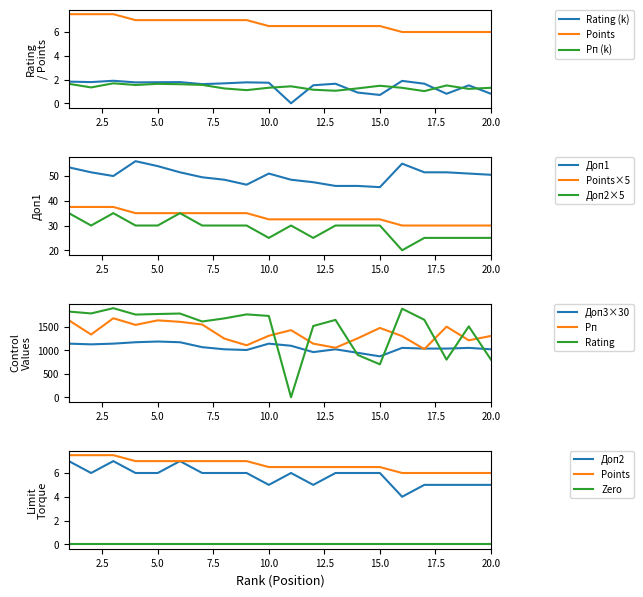

Which series has the largest total across all categories?

Доп3